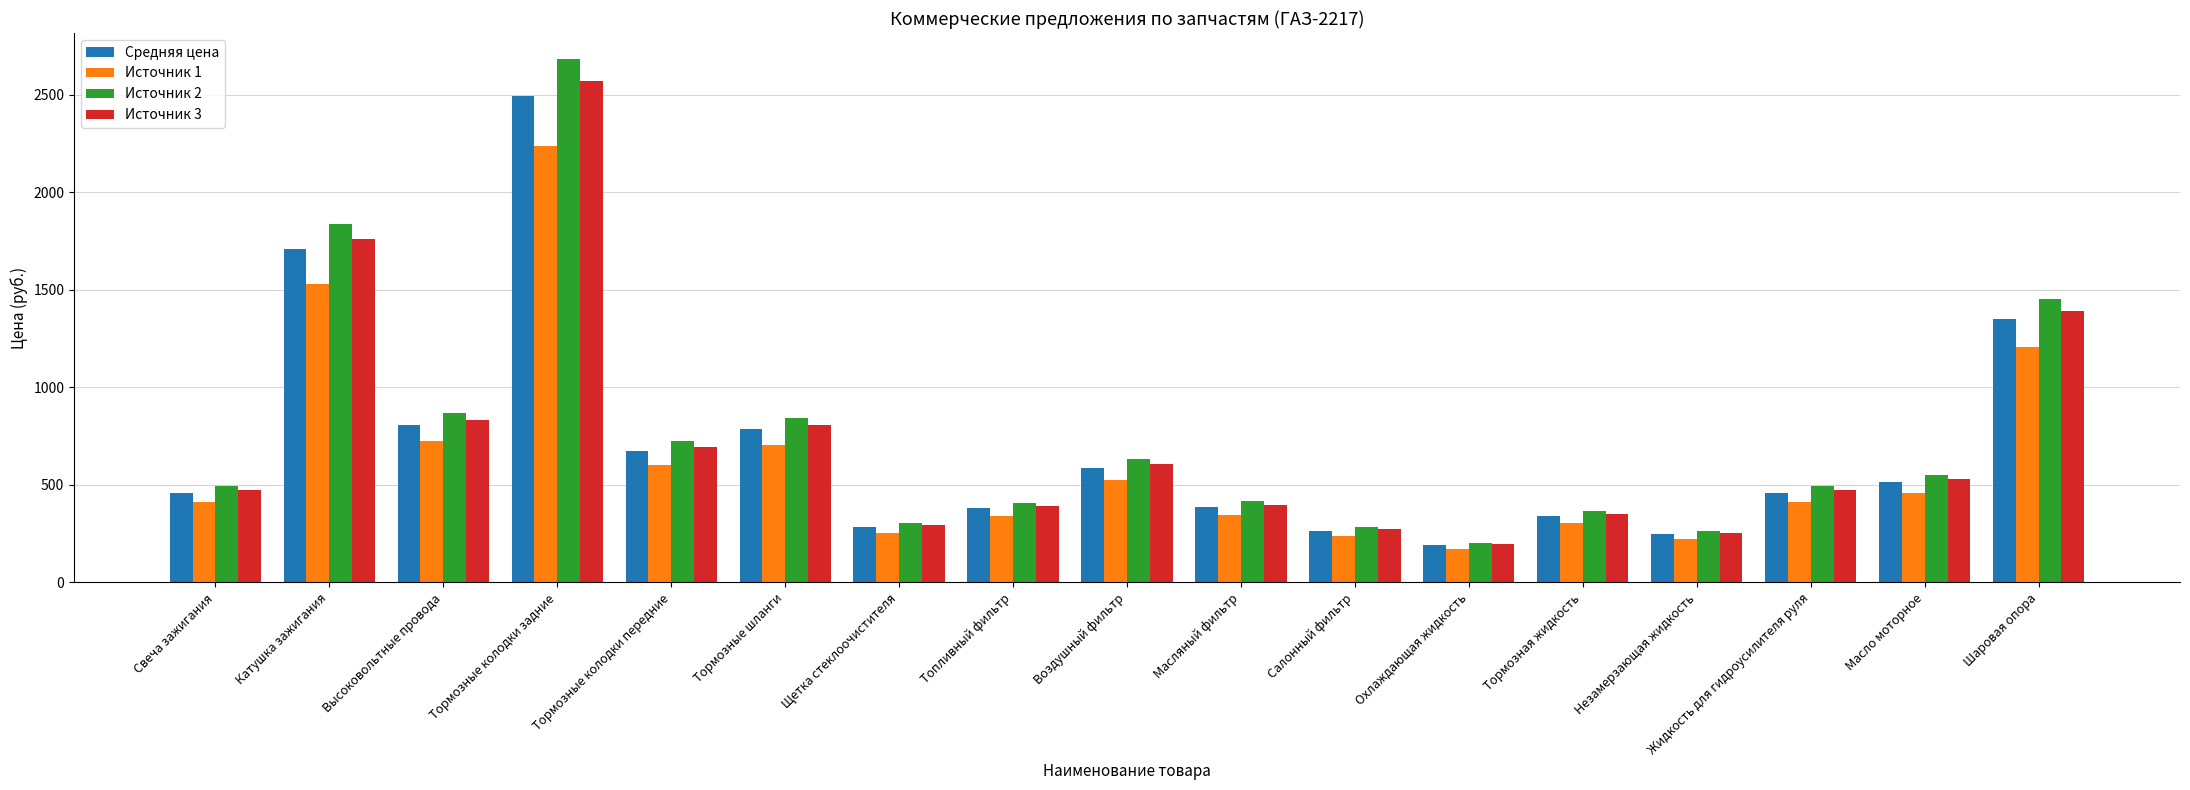

True or false: Источник 3 has a value of 832.1 at Высоковольтные провода.

True